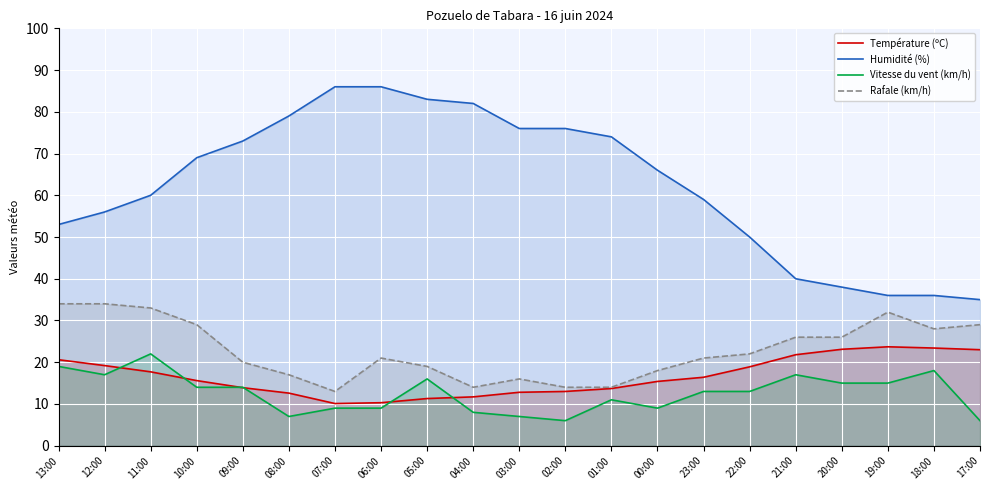

Reading left to right, extract all data points from this chart.

Température (ºC): 20.6	19.2	17.7	15.6	13.9	12.6	10.1	10.3	11.3	11.7	12.8	13.0	13.7	15.4	16.4	18.9	21.8	23.1	23.7	23.4	23.0
Humidité (%): 53.0	56.0	60.0	69.0	73.0	79.0	86.0	86.0	83.0	82.0	76.0	76.0	74.0	66.0	59.0	50.0	40.0	38.0	36.0	36.0	35.0
Vitesse du vent (km/h): 19.0	17.0	22.0	14.0	14.0	7.0	9.0	9.0	16.0	8.0	7.0	6.0	11.0	9.0	13.0	13.0	17.0	15.0	15.0	18.0	6.0
Rafale (km/h): 34.0	34.0	33.0	29.0	20.0	17.0	13.0	21.0	19.0	14.0	16.0	14.0	14.0	18.0	21.0	22.0	26.0	26.0	32.0	28.0	29.0